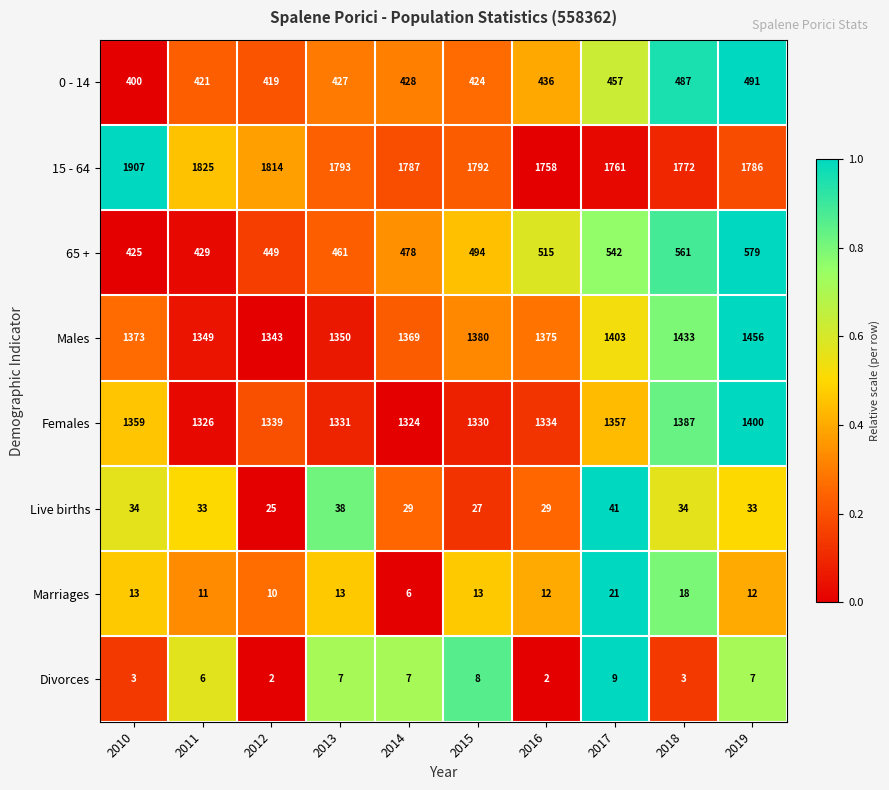

At 2016, list the series in order from largest to smallest.

15 - 64, Males, Females, 65 +, 0 - 14, Live births, Marriages, Divorces